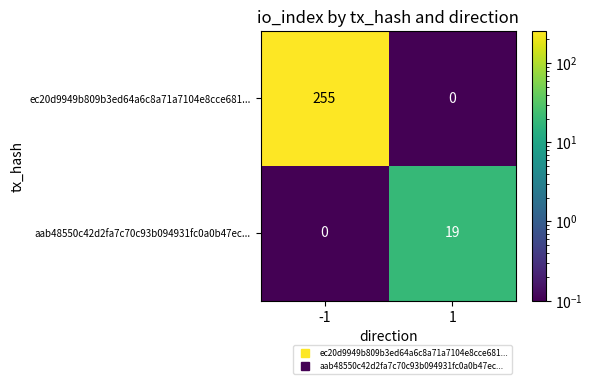

The ec20d9949b809b3ed64a6c8a71a7104e8cce681... series shows -80 at 1. True or false?

False